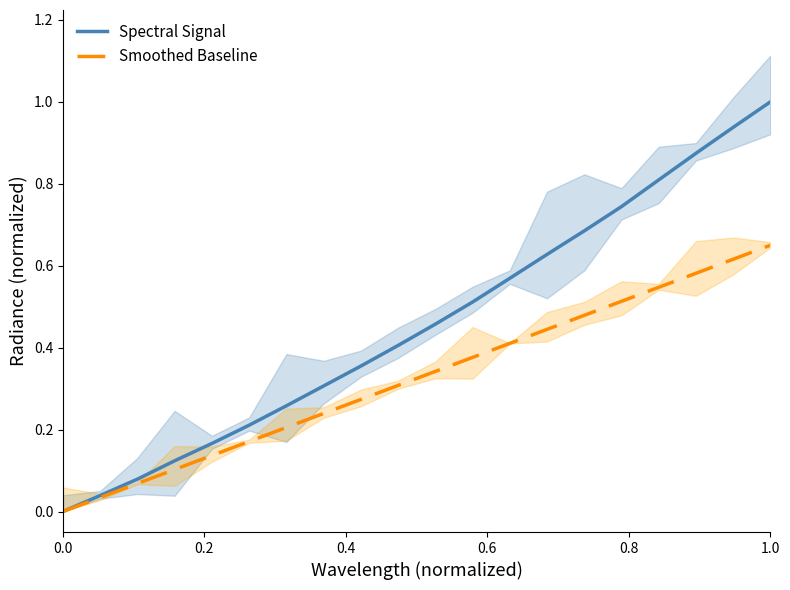

Which series has the largest total across all categories?

Spectral Signal